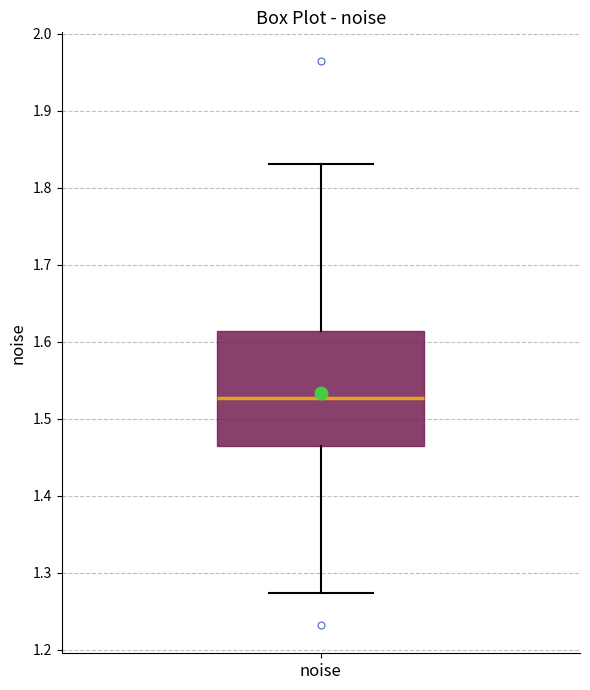

Where does the median line of the box for noise sit on the y-axis? The values are not printed on the chart, so give them approximately, as read against the axis.

1.53